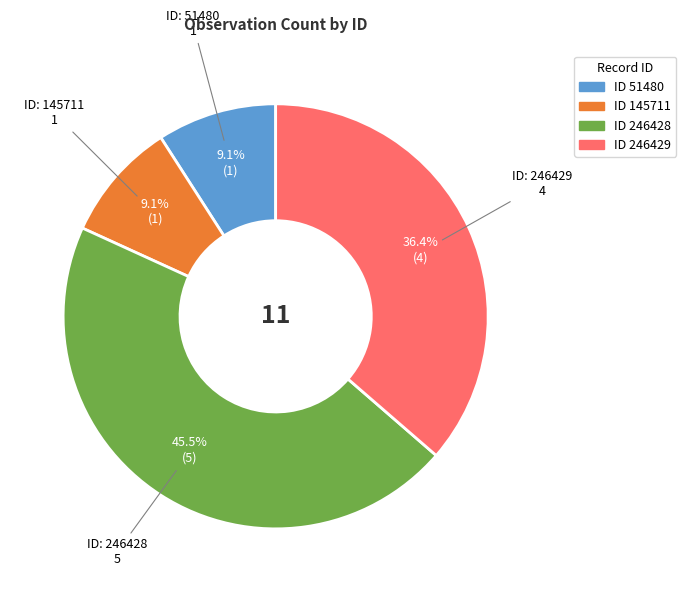

How many segments does this pie chart have?

4